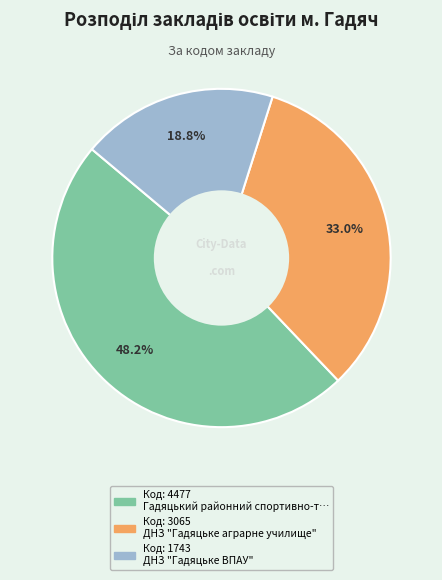

Does any single category account for the majority?

No